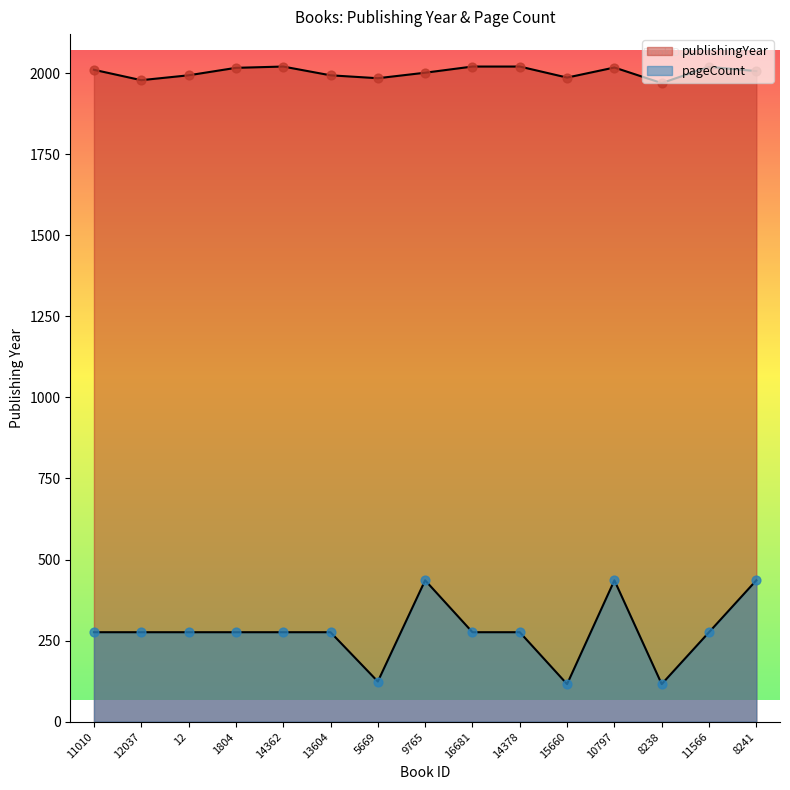

What are all the series names shown in the legend?

publishingYear, pageCount